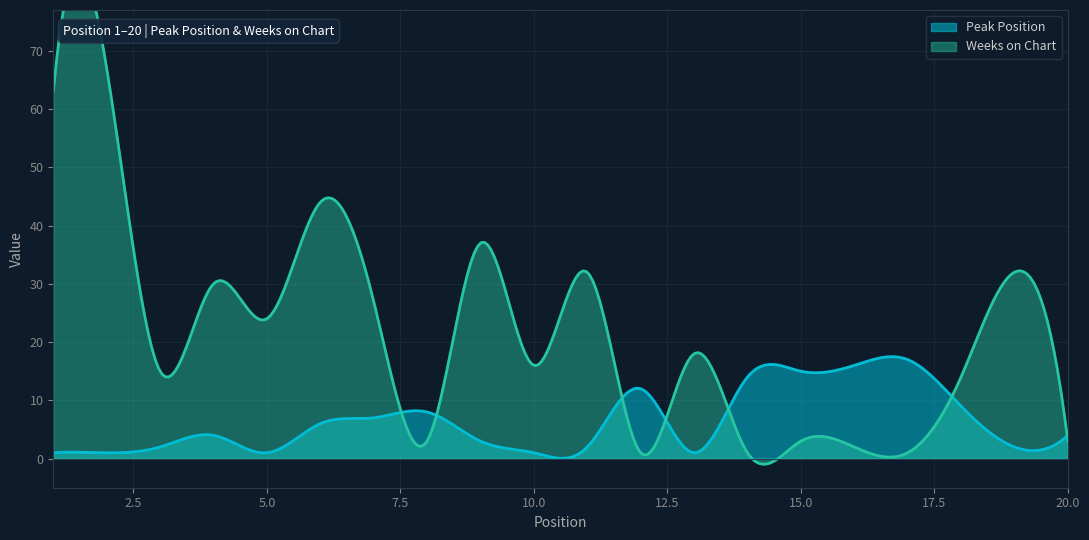

How many times do Peak Position and Weeks on Chart cross each other?

7